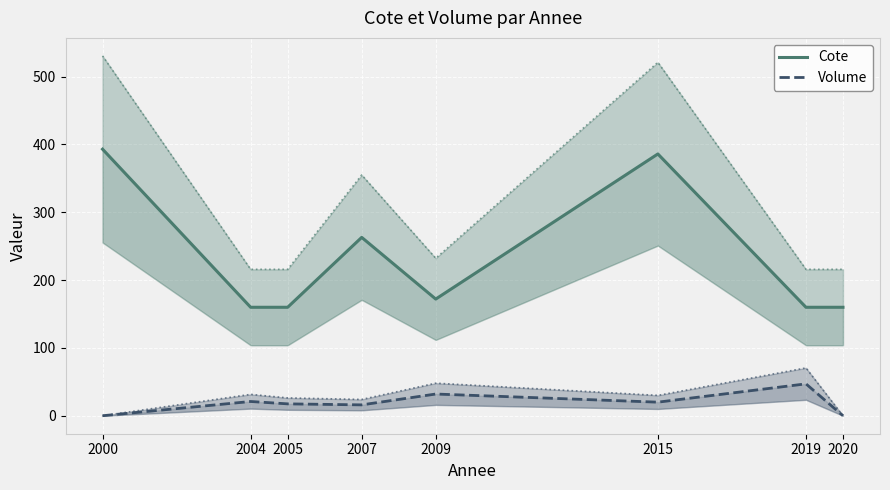

True or false: Volume and Cote intersect in this chart.

False